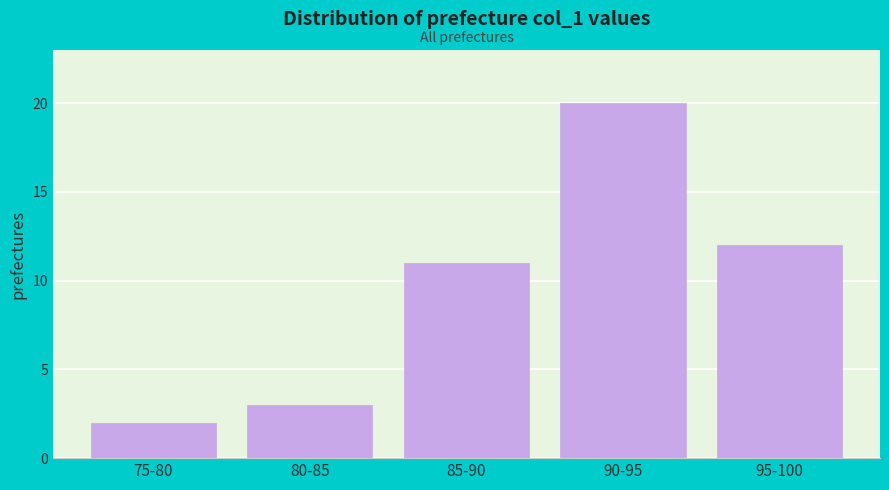

Reading right to left, extract all data points from this chart.

95-100=12	90-95=20	85-90=11	80-85=3	75-80=2